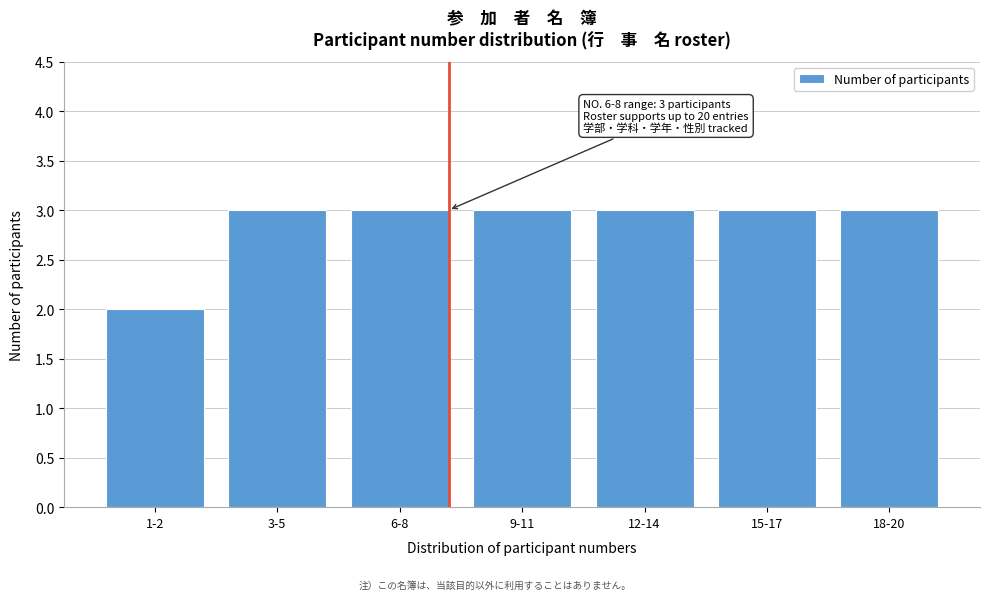

Reading left to right, transcribe all the data shown in this chart.

1-2=2	3-5=3	6-8=3	9-11=3	12-14=3	15-17=3	18-20=3